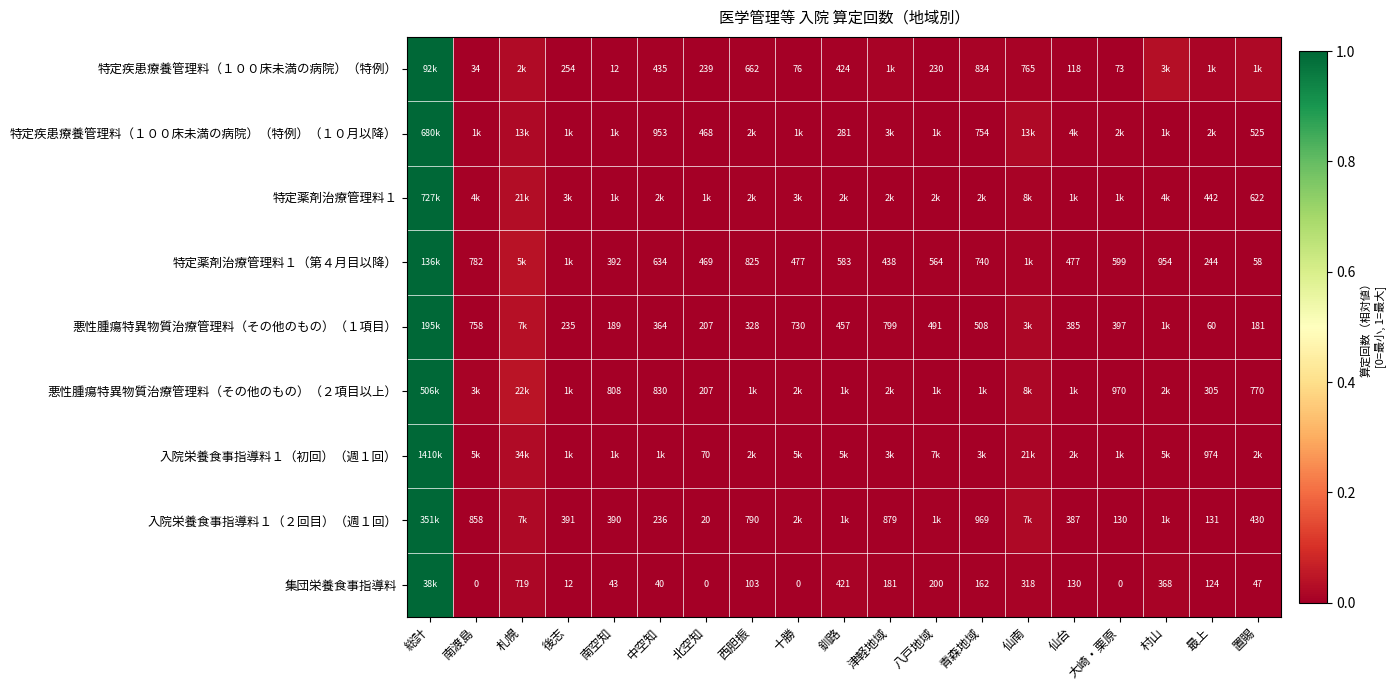

Is the value of 集団栄養食事指導料 at 後志 greater than the value of 特定薬剤治療管理料１（第４月目以降） at 南空知?

No